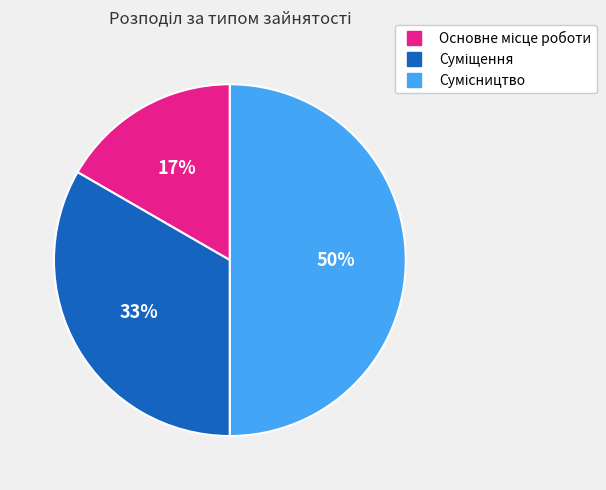

To the nearest percent, what is the difference between the largest and smallest slice percentages?

33%